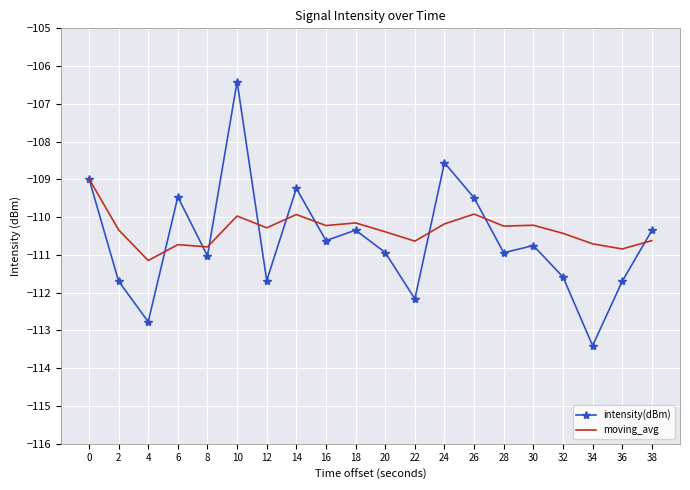

How many series are shown in this chart?

2